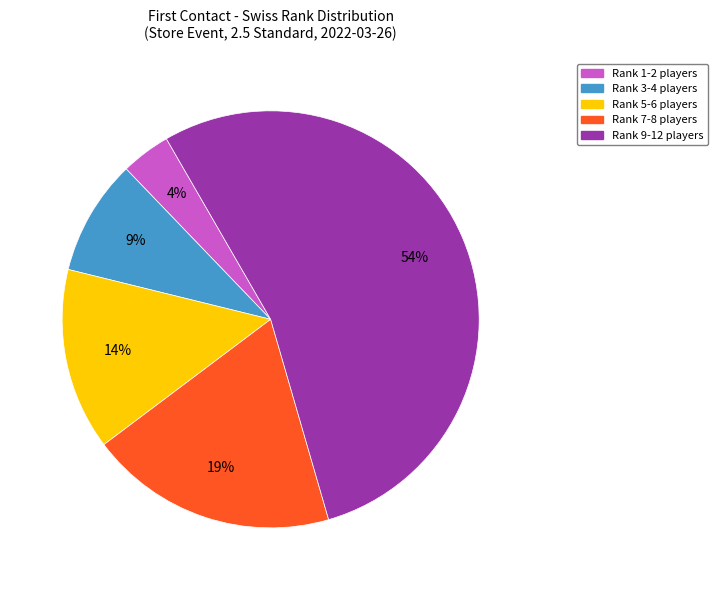

To the nearest percent, what is the average slice percentage?

20%